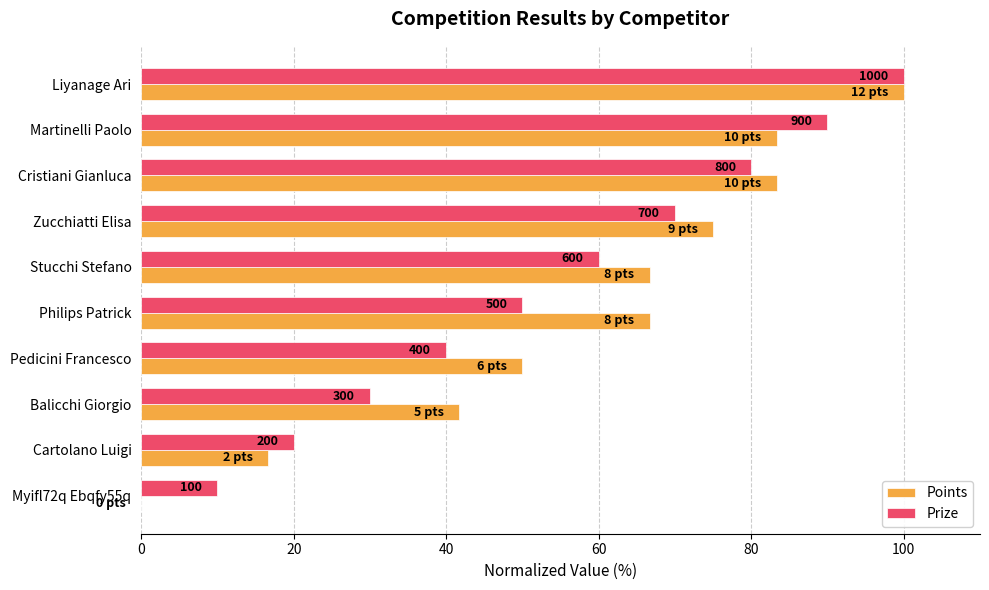

What are all the series names shown in the legend?

Points, Prize